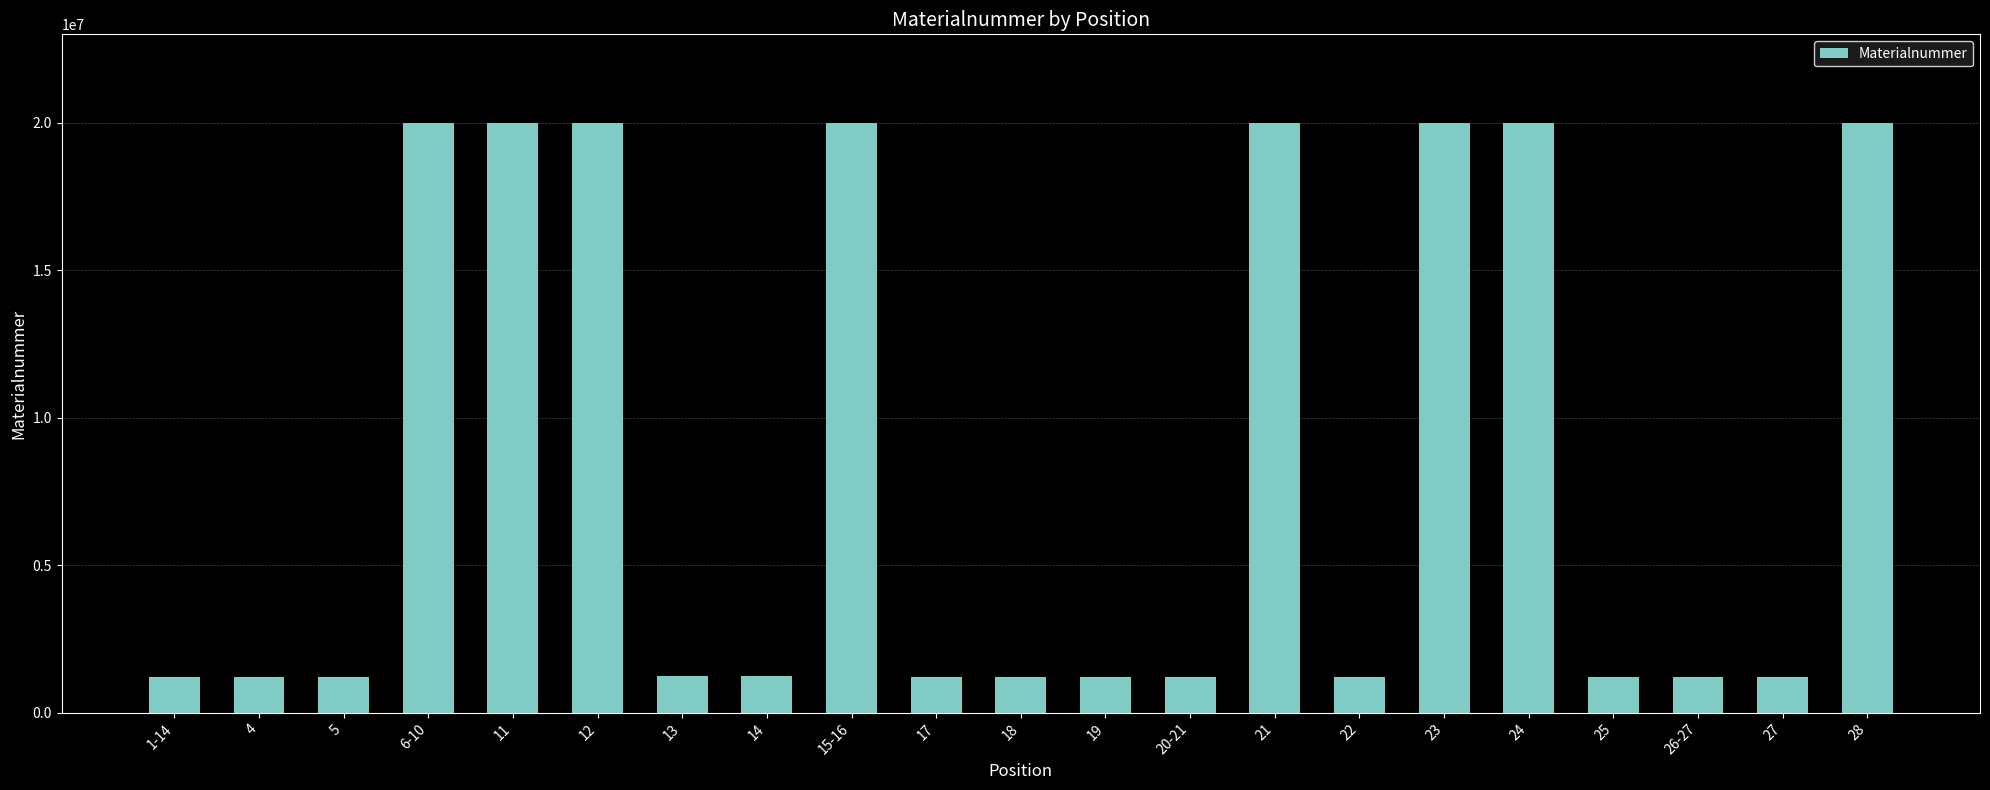

What is the smallest value displayed?

1220046